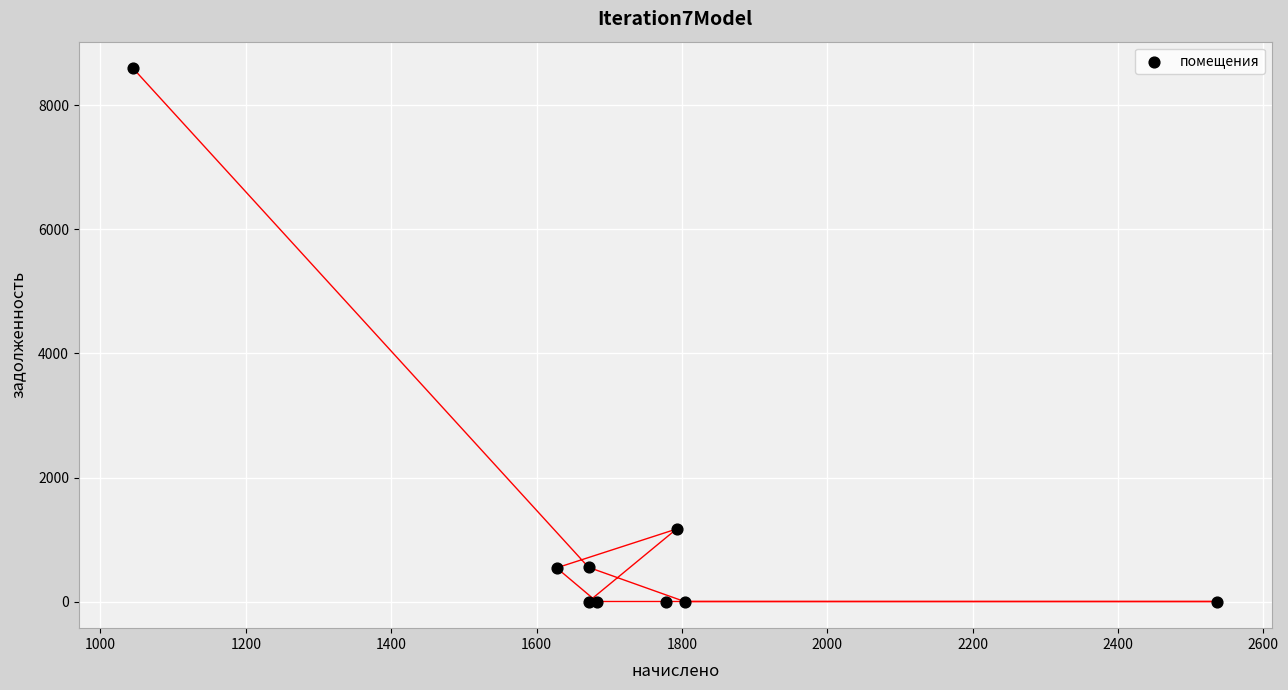

What Y value in the scatter plot is closest to 4299?

1169.2